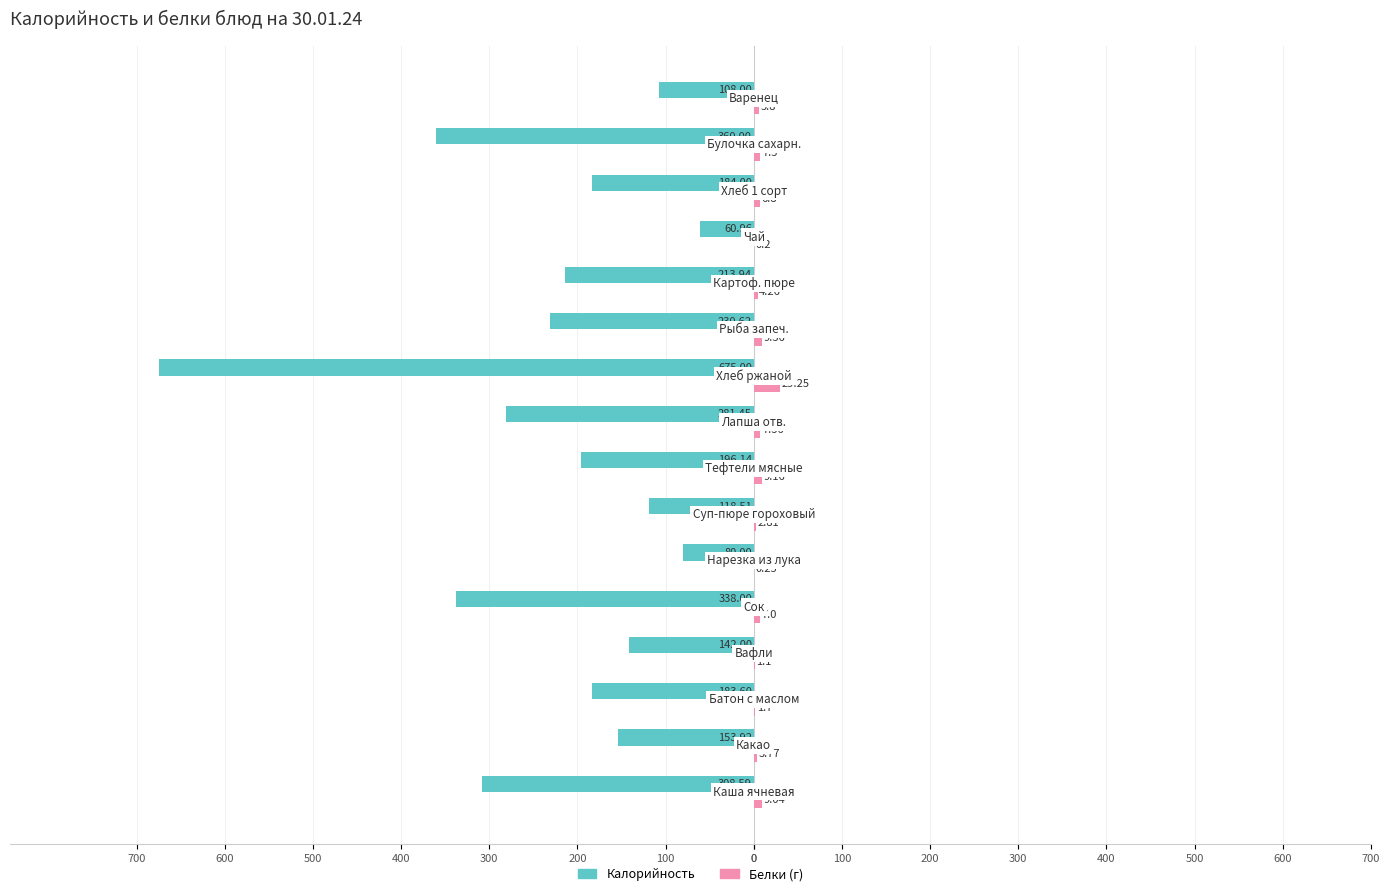

The value of Белки at 0 is 15.8. True or false?

False